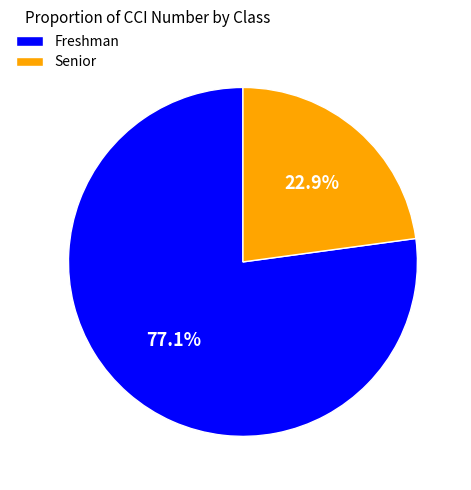

Is there a majority slice in this chart?

Yes